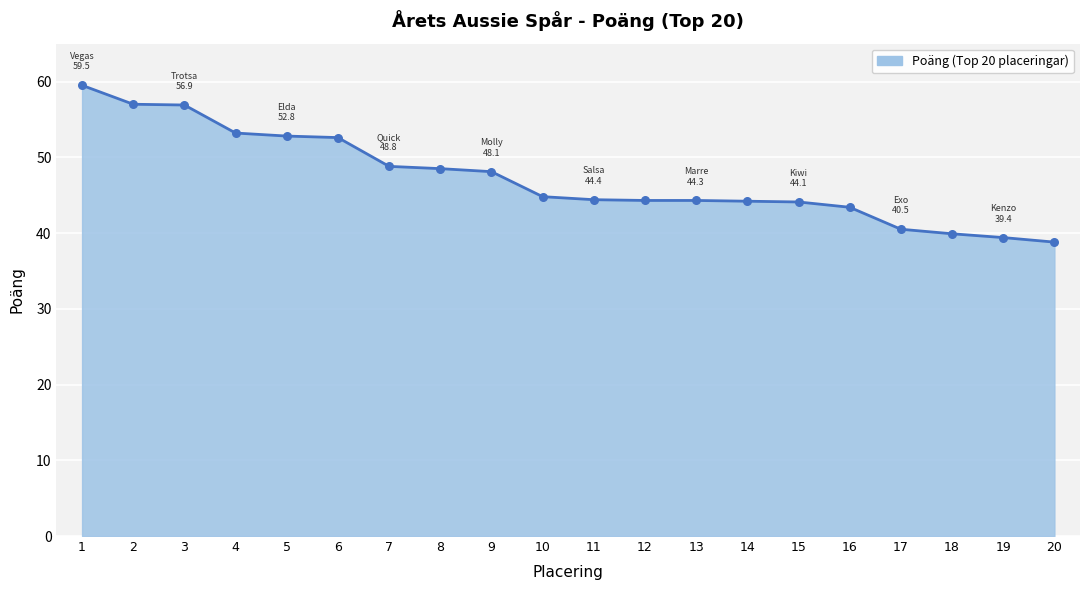

Which has a higher value, 12 or 3?

3